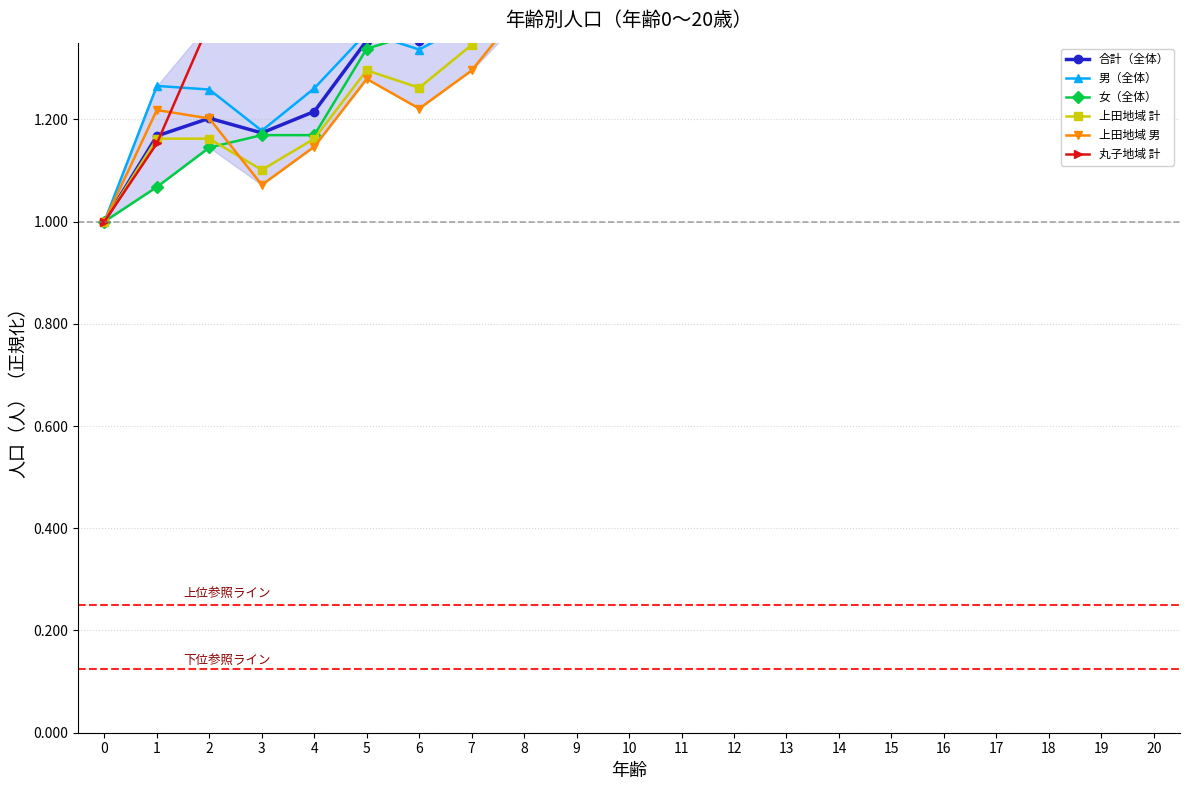

What is the difference between the maximum and second lowest values in the 合計（全体） series?

0.6